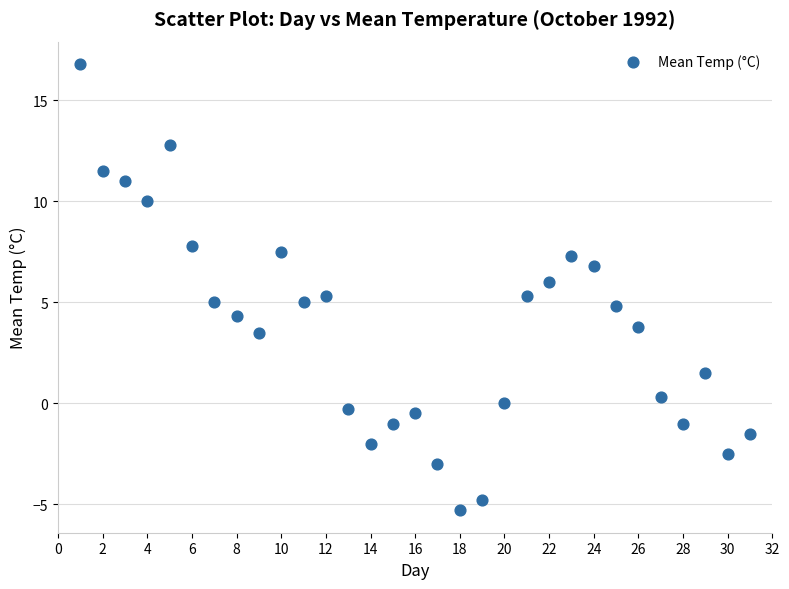

What is the range of Y values (max minus min)?

22.1